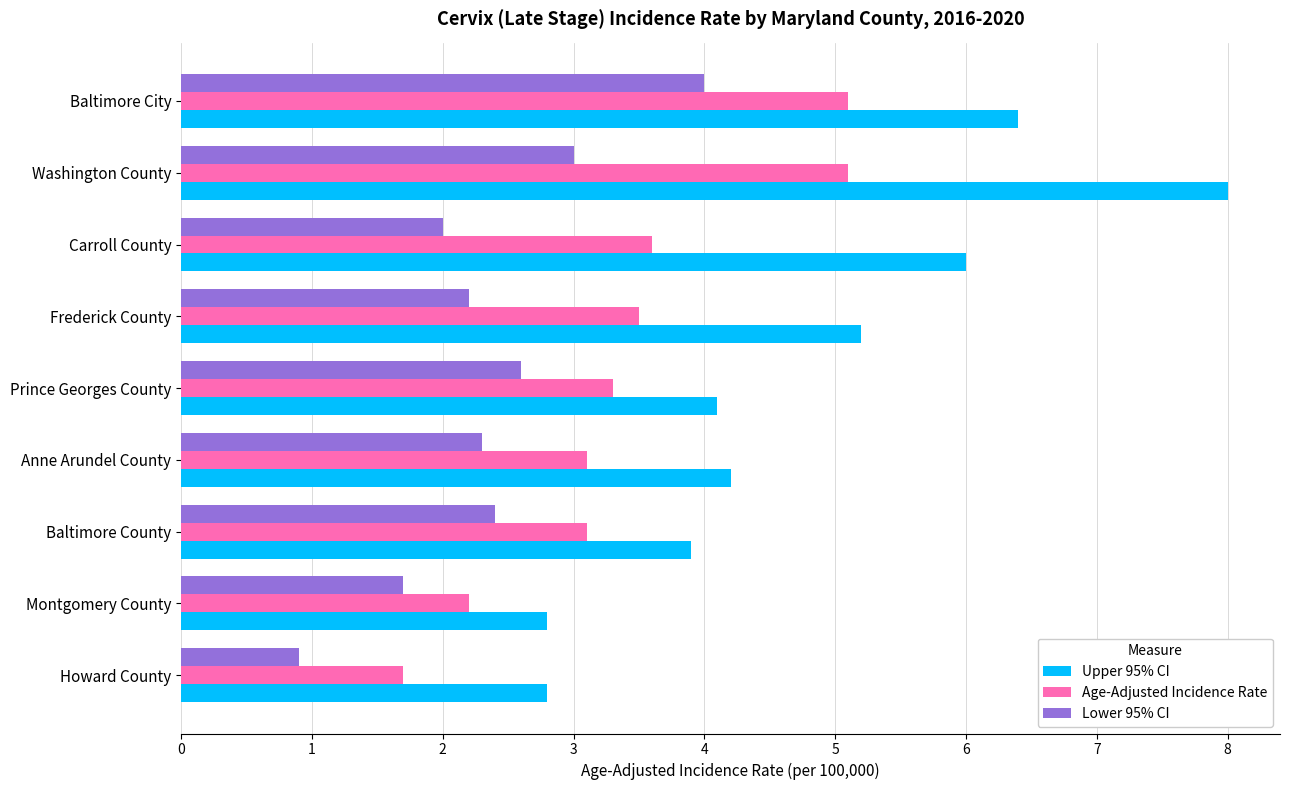

What is the maximum value shown in the chart?

8.0